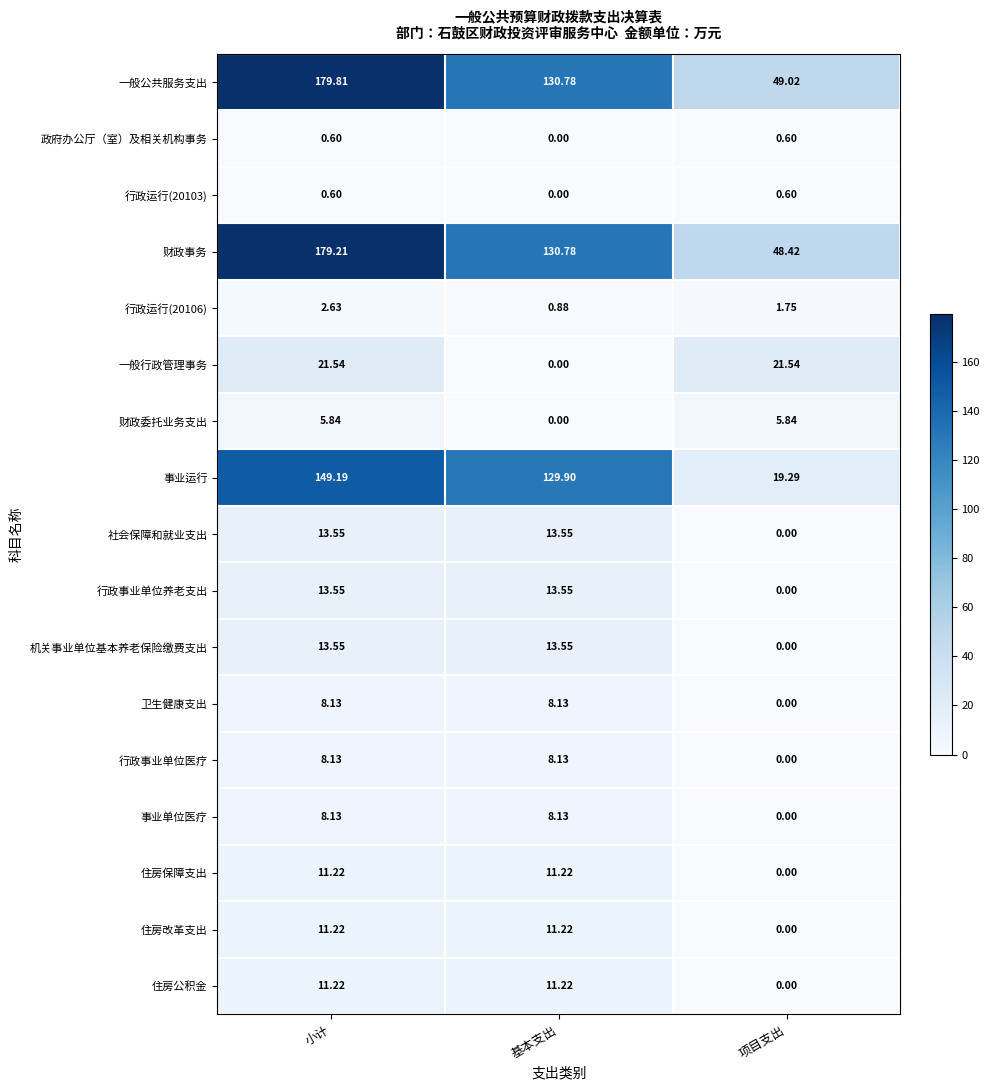

Where does the 行政运行(20106) series first go above 1?

小计